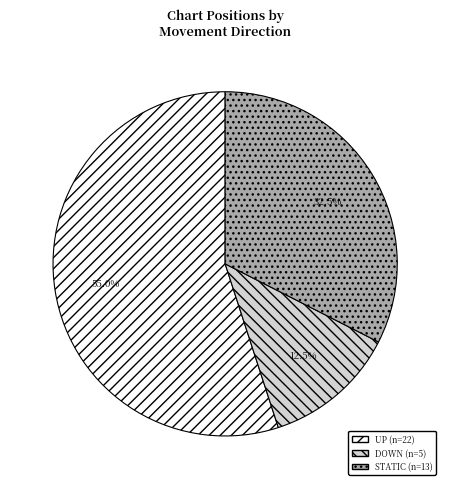

Is there any slice that represents more than half of the pie?

Yes